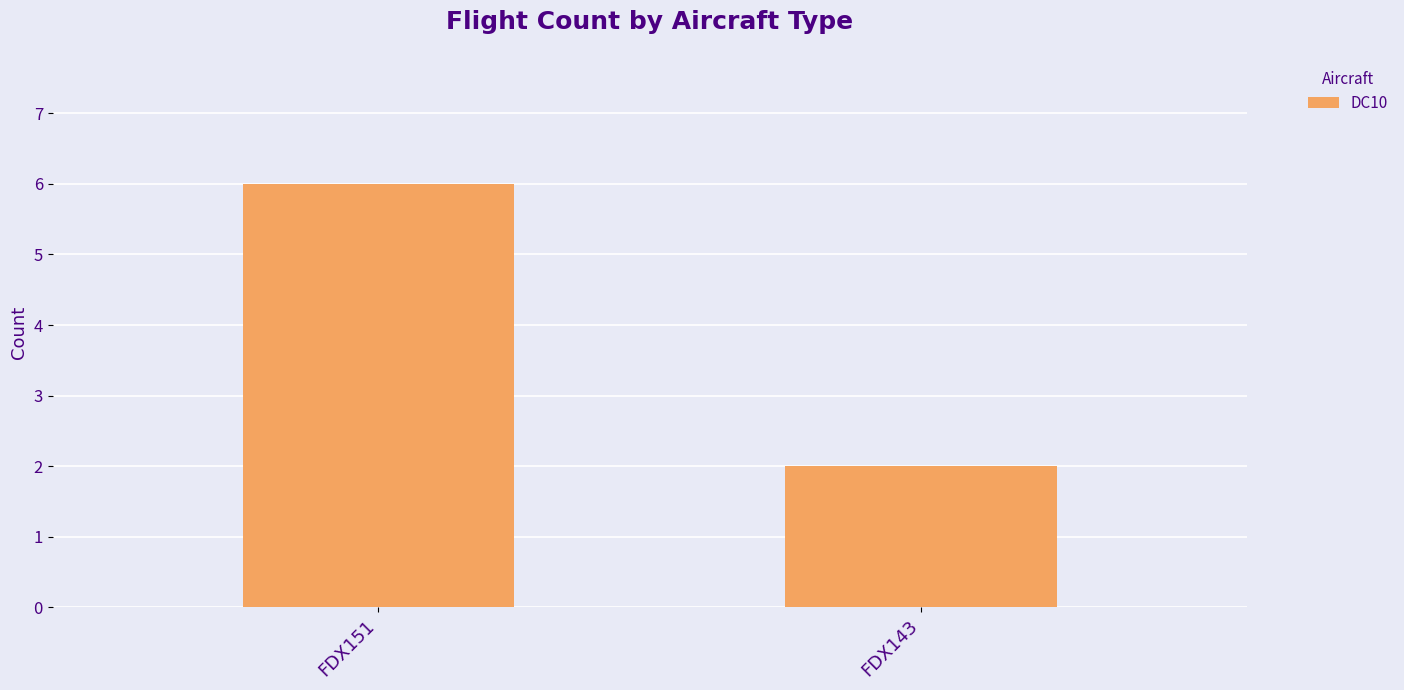

Which category has the highest value across all series?

FDX151